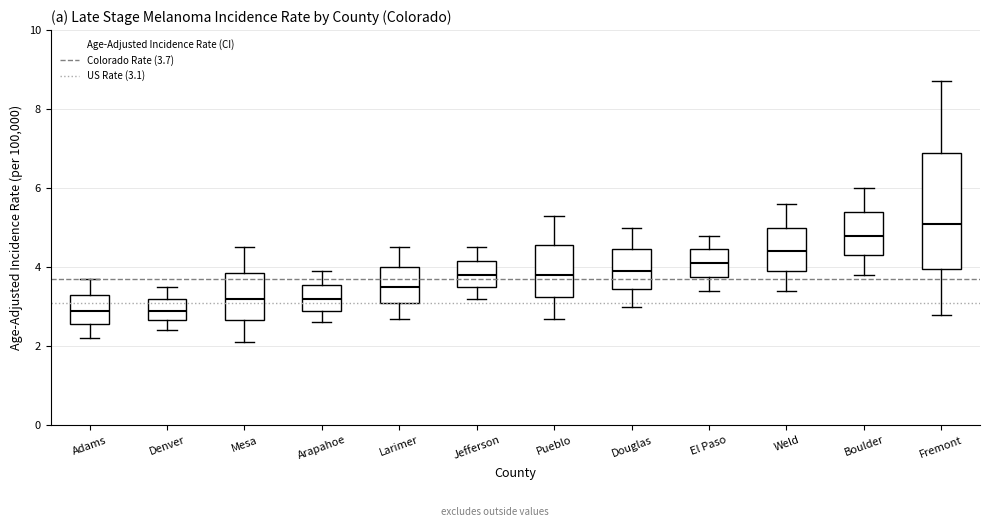

Reading left to right, transcribe this box plot: for each box, give where its median line is, the range the box spans, and where its two whiskers end, as read against the y-axis. The values are not printed on the chart, so give them approximately, as read against the axis.

Adams: median 3.0, box 2.6 to 3.4, whiskers 2.2 to 3.8
Denver: median 3.0, box 2.6 to 3.2, whiskers 2.4 to 3.6
Mesa: median 3.2, box 2.6 to 3.8, whiskers 2.2 to 4.6
Arapahoe: median 3.2, box 3.0 to 3.6, whiskers 2.6 to 4.0
Larimer: median 3.6, box 3.2 to 4.0, whiskers 2.8 to 4.6
Jefferson: median 3.8, box 3.6 to 4.2, whiskers 3.2 to 4.6
Pueblo: median 3.8, box 3.2 to 4.6, whiskers 2.8 to 5.4
Douglas: median 4.0, box 3.4 to 4.4, whiskers 3.0 to 5.0
El Paso: median 4.2, box 3.8 to 4.4, whiskers 3.4 to 4.8
Weld: median 4.4, box 4.0 to 5.0, whiskers 3.4 to 5.6
Boulder: median 4.8, box 4.4 to 5.4, whiskers 3.8 to 6.0
Fremont: median 5.2, box 4.0 to 7.0, whiskers 2.8 to 8.8